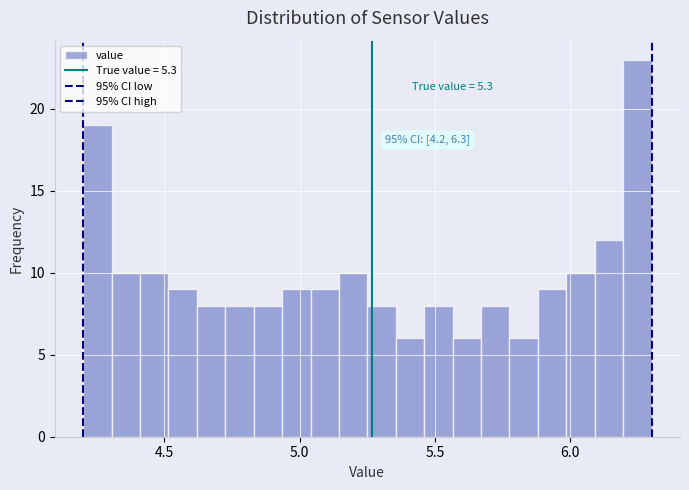

Around what value on the x-axis is the tallest bar? Give the approximate position of its centre, as read against the axis.

6.25